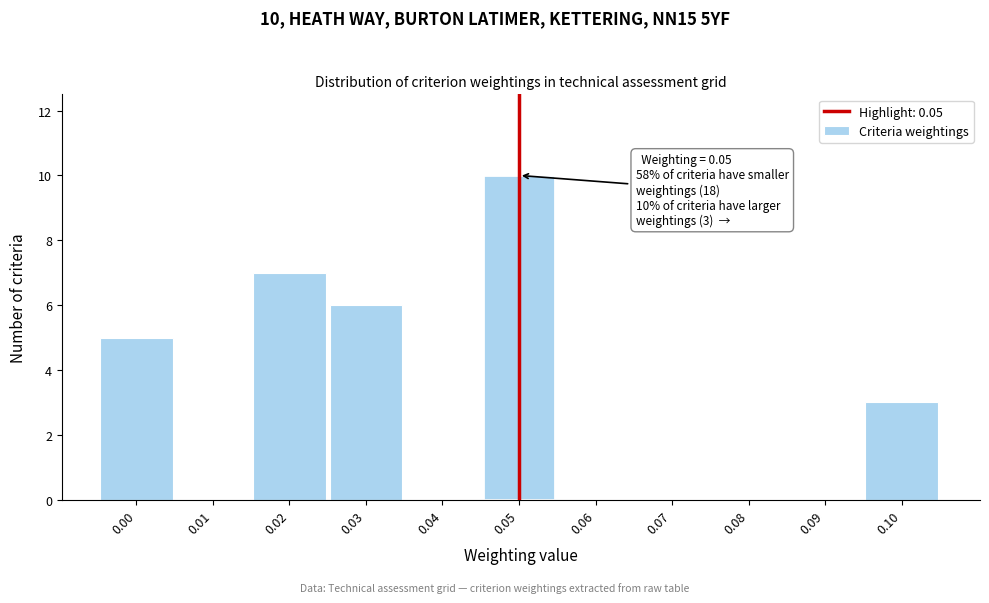

Reading left to right, list all the values displayed in this chart.

0.00=5	0.01=0	0.02=7	0.03=6	0.04=0	0.05=10	0.06=0	0.07=0	0.08=0	0.09=0	0.10=3